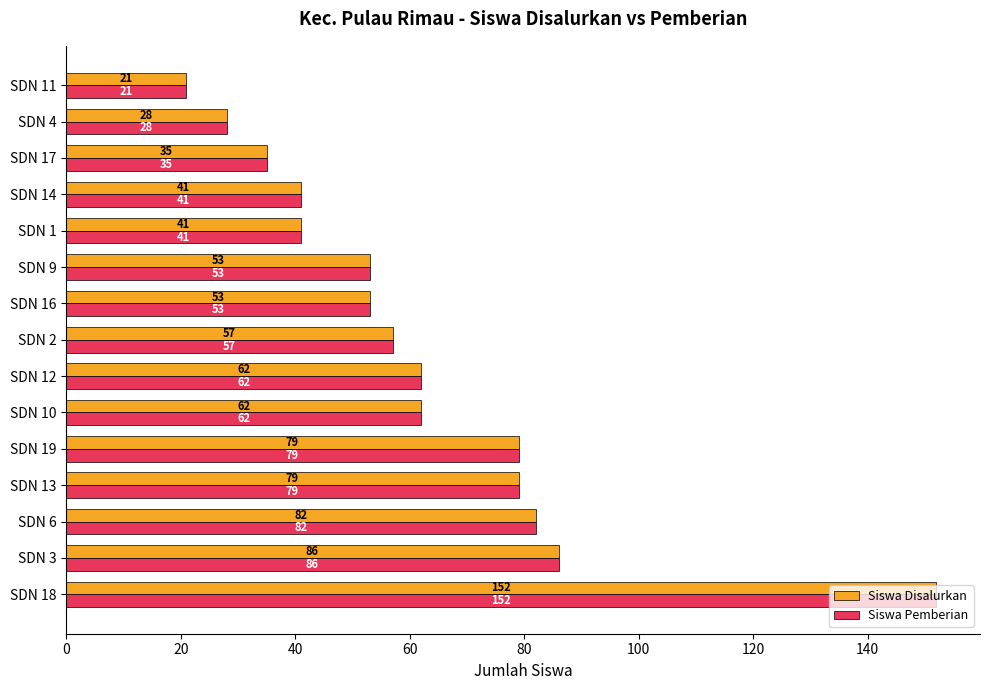

What is the difference between the maximum and minimum values in the Siswa Disalurkan series?

131